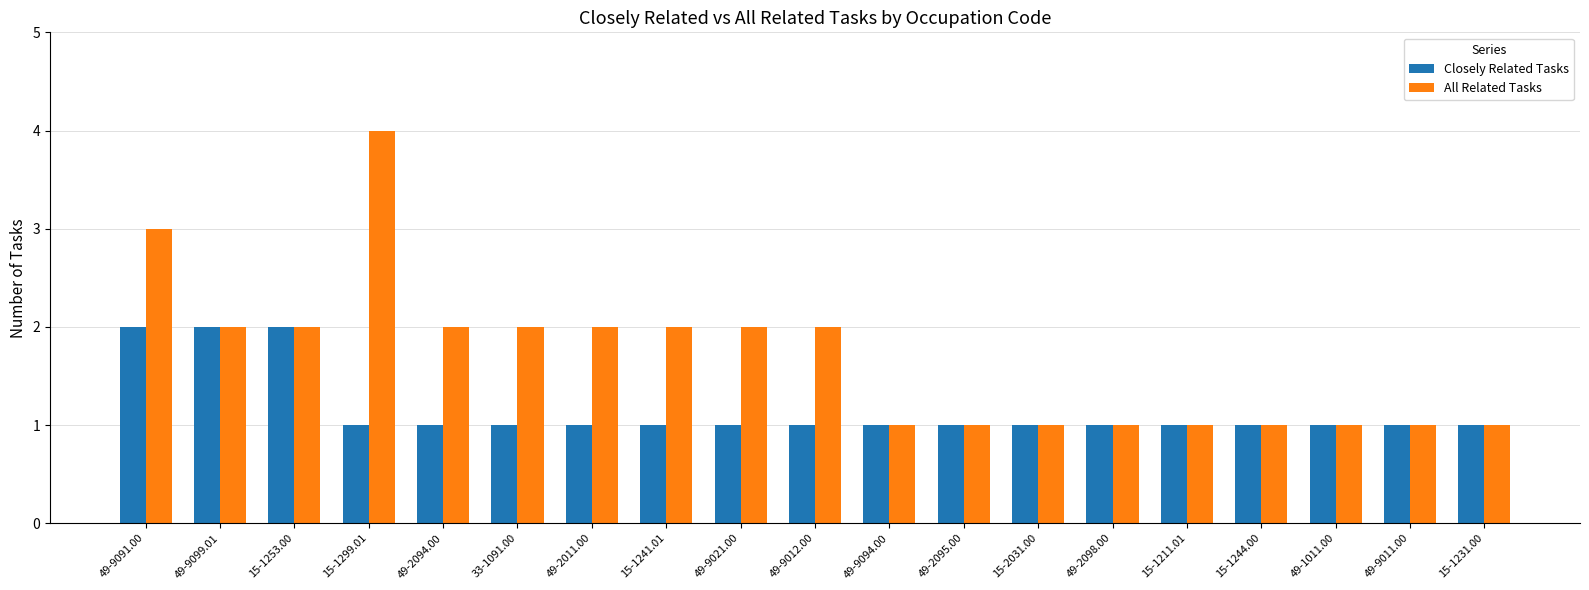

Read the All Related Tasks value at 49-9012.00.

2